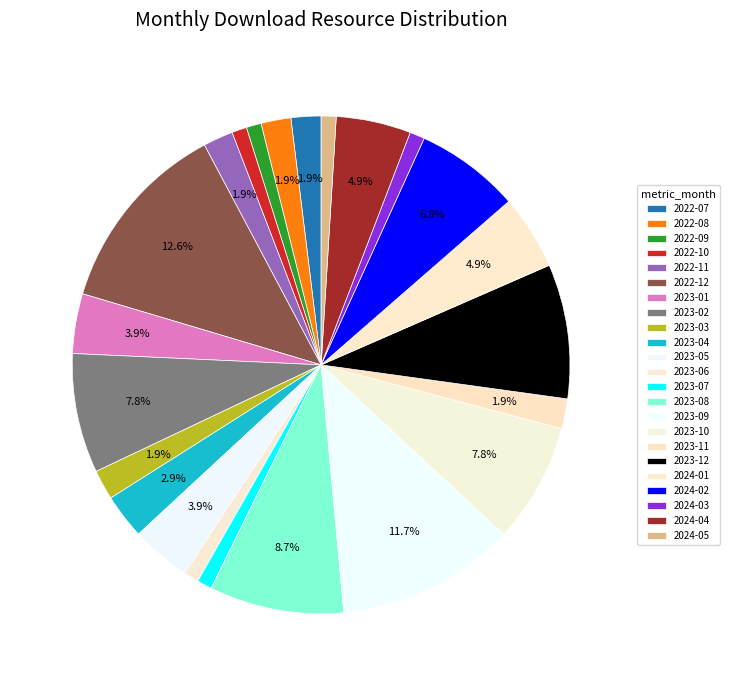

What percentage do 2023-03 and 2023-08 together represent?

10.7%